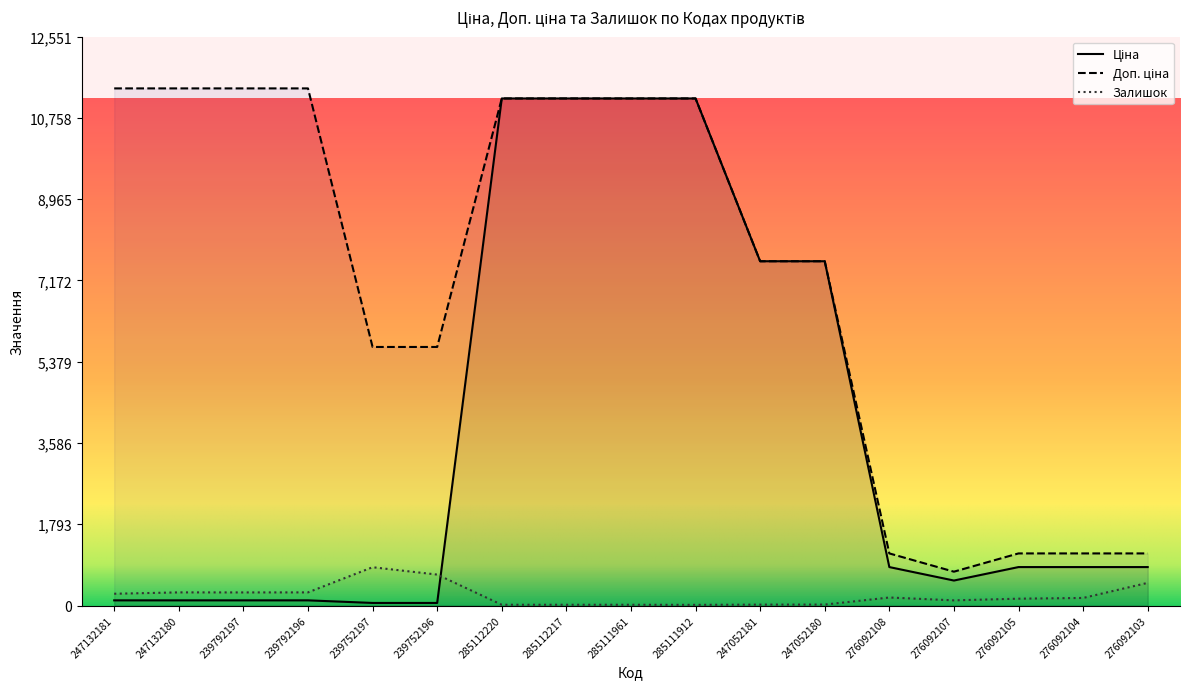

Which series ends up on top after the final intersection of Ціна and Залишок?

Ціна